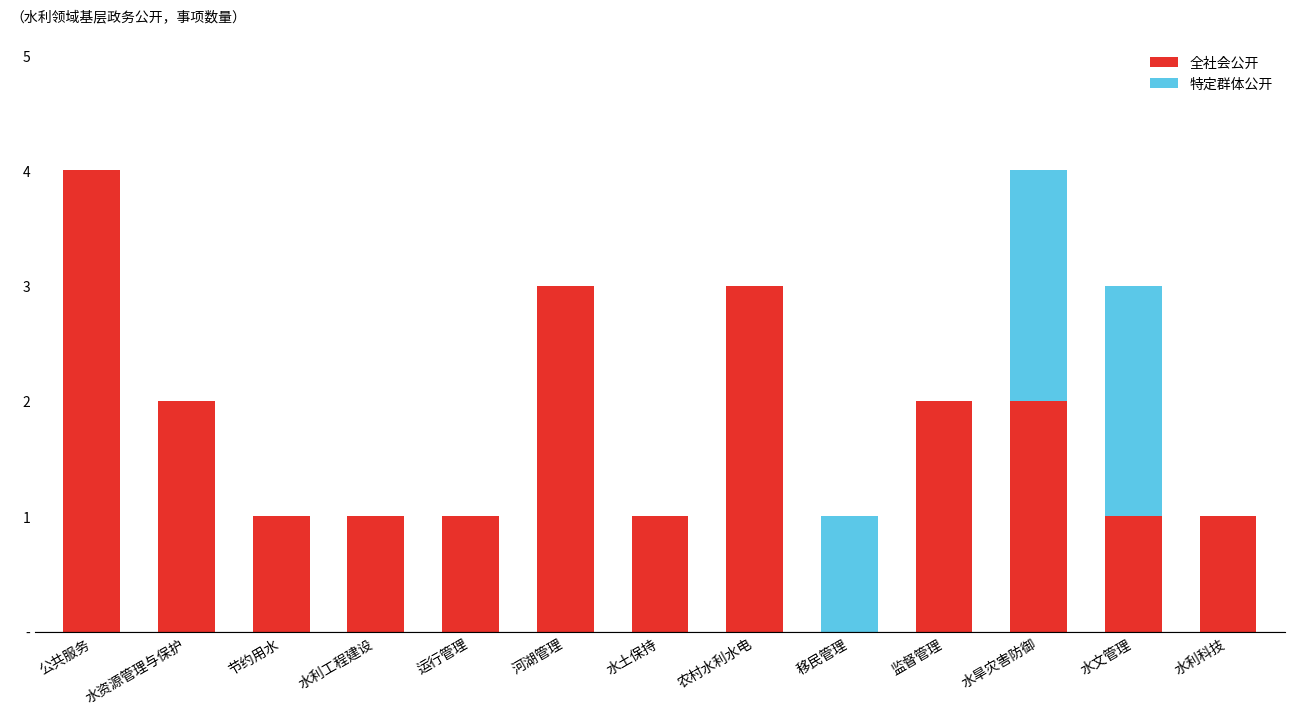

Rank the categories by 特定群体公开 value from lowest to highest.

公共服务, 水资源管理与保护, 节约用水, 水利工程建设, 运行管理, 河湖管理, 水土保持, 农村水利水电, 监督管理, 水利科技, 移民管理, 水旱灾害防御, 水文管理